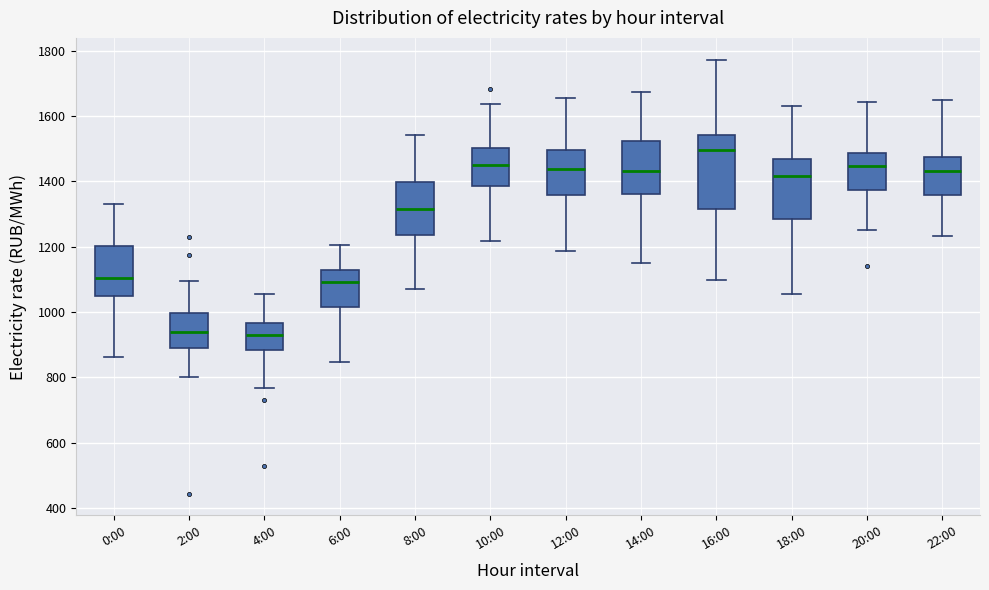

Reading left to right, transcribe this box plot: for each box, give where its median line is, the range the box spans, and where its two whiskers end, as read against the y-axis. The values are not printed on the chart, so give them approximately, as read against the axis.

0:00: median 1100, box 1040 to 1200, whiskers 860 to 1340
2:00: median 940, box 900 to 1000, whiskers 800 to 1100
4:00: median 920, box 880 to 960, whiskers 760 to 1060
6:00: median 1100, box 1020 to 1120, whiskers 840 to 1200
8:00: median 1320, box 1240 to 1400, whiskers 1080 to 1540
10:00: median 1440, box 1380 to 1500, whiskers 1220 to 1640
12:00: median 1440, box 1360 to 1500, whiskers 1180 to 1660
14:00: median 1440, box 1360 to 1520, whiskers 1140 to 1680
16:00: median 1500, box 1320 to 1540, whiskers 1100 to 1780
18:00: median 1420, box 1280 to 1460, whiskers 1060 to 1640
20:00: median 1440, box 1380 to 1480, whiskers 1240 to 1640
22:00: median 1440, box 1360 to 1480, whiskers 1240 to 1640